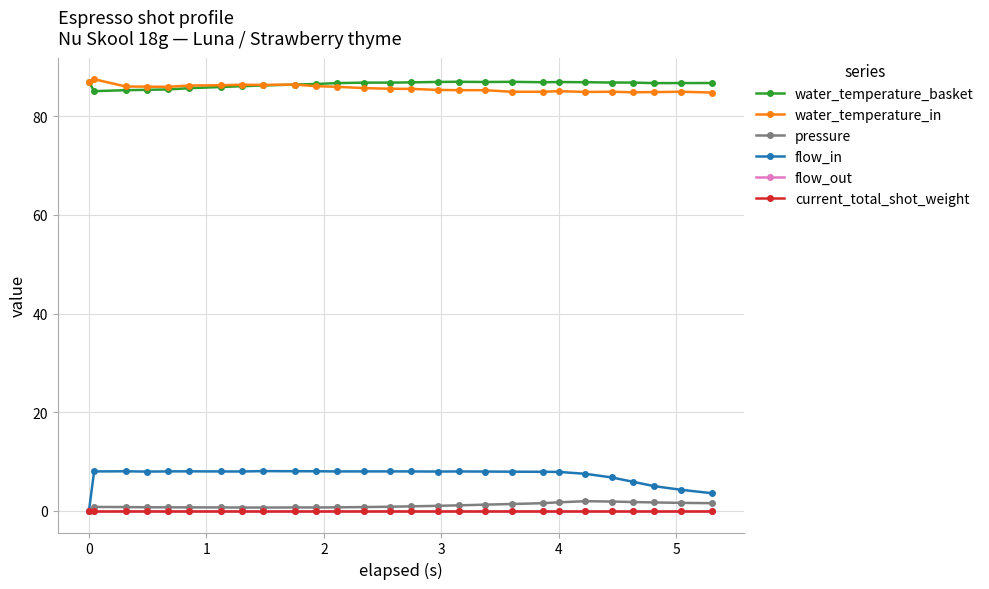

Does the chart have visible grid lines?

Yes